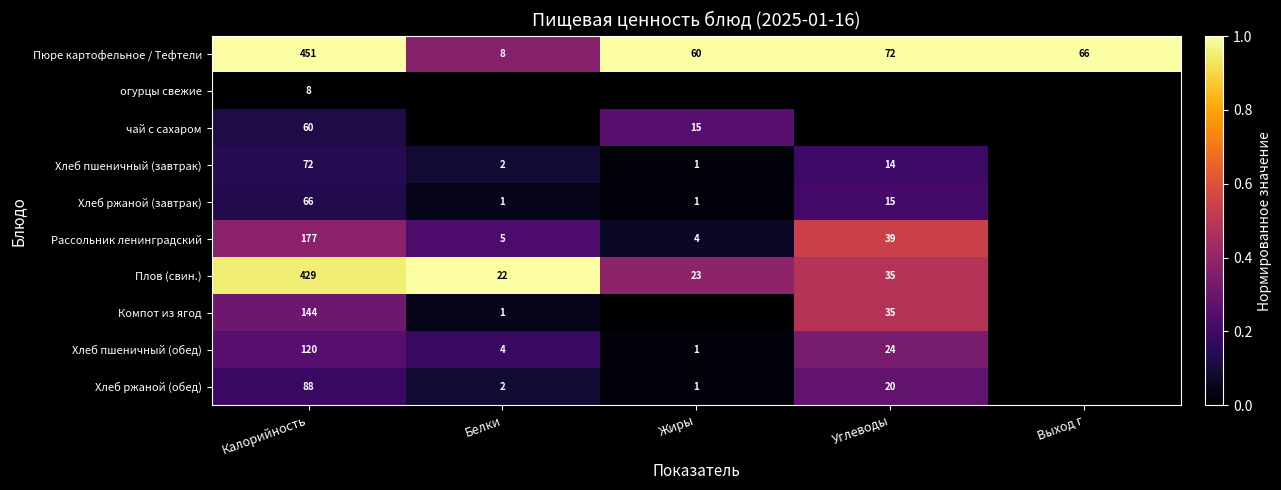

Is the value of огурцы свежие at Калорийность greater than the value of Хлеб ржаной (завтрак) at Углеводы?

No